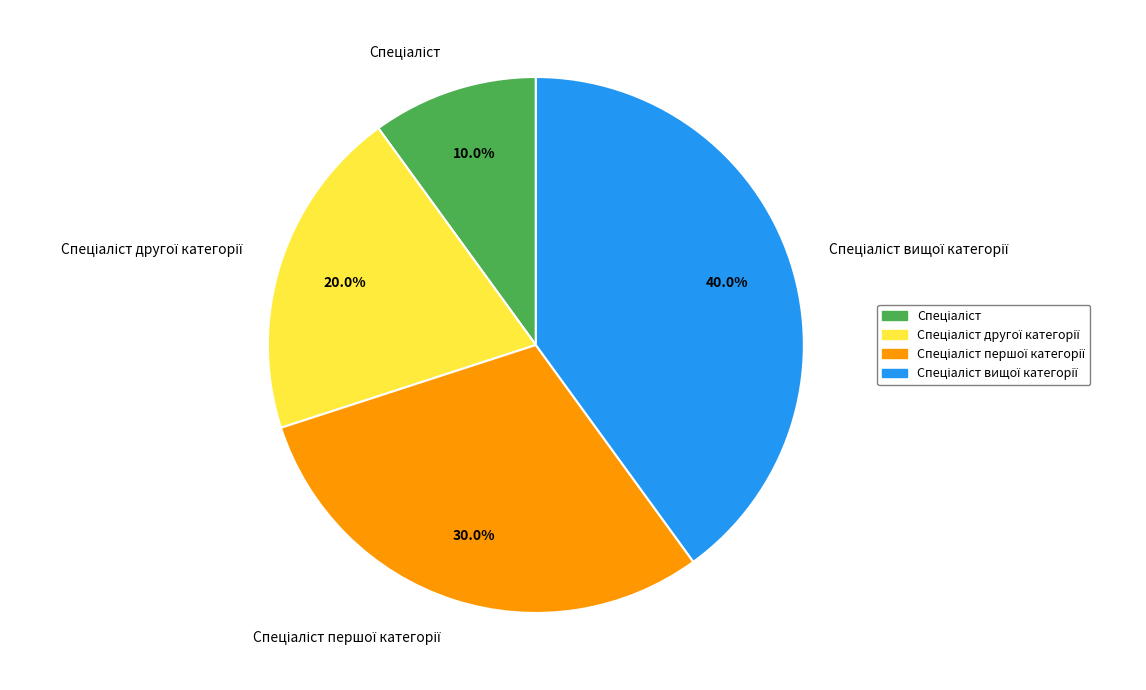

Is there any slice that represents more than half of the pie?

No